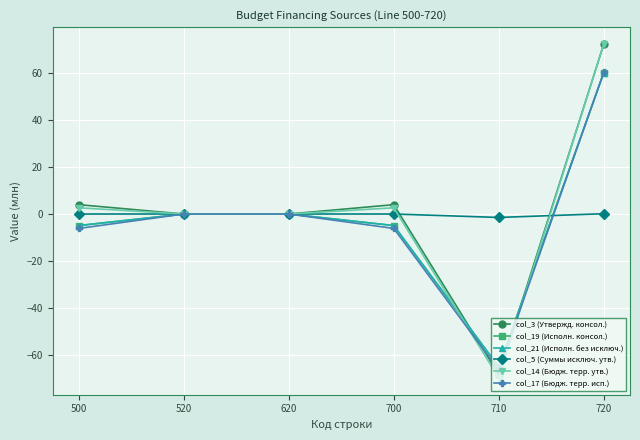

At which label is col_21 (Исполн. без исключ.) closest to -2?

520